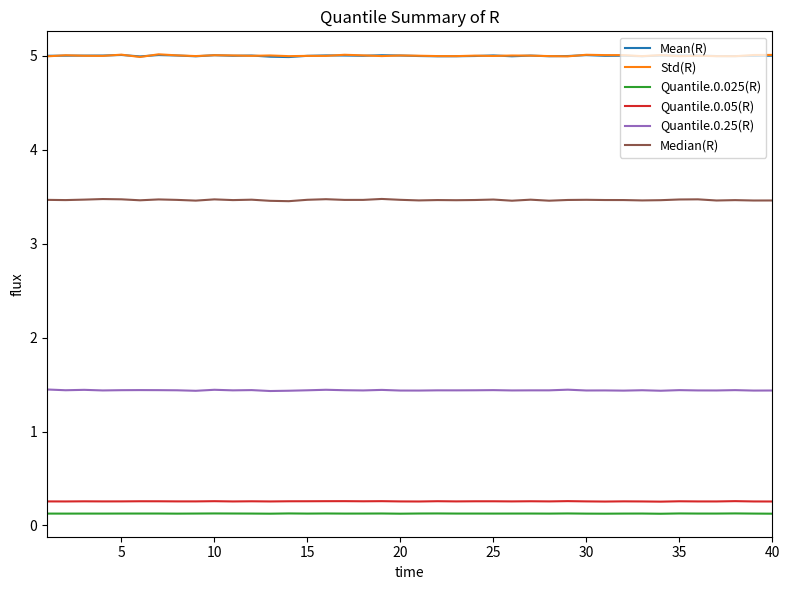

True or false: Quantile.0.025(R) and Std(R) intersect in this chart.

False